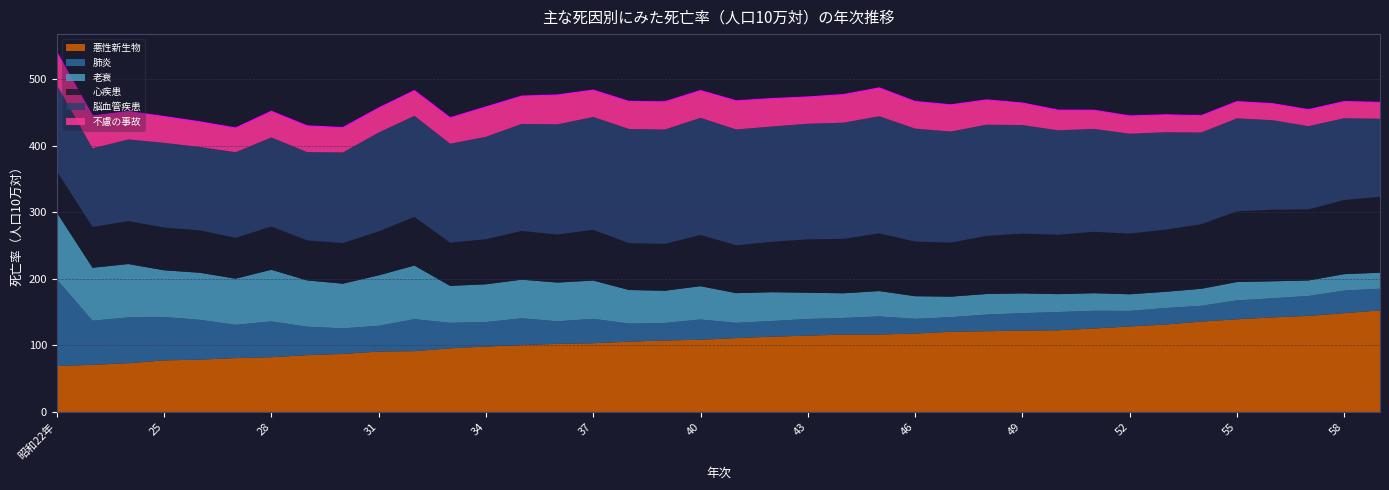

Where is 悪性新生物 nearest to the value 110?

41